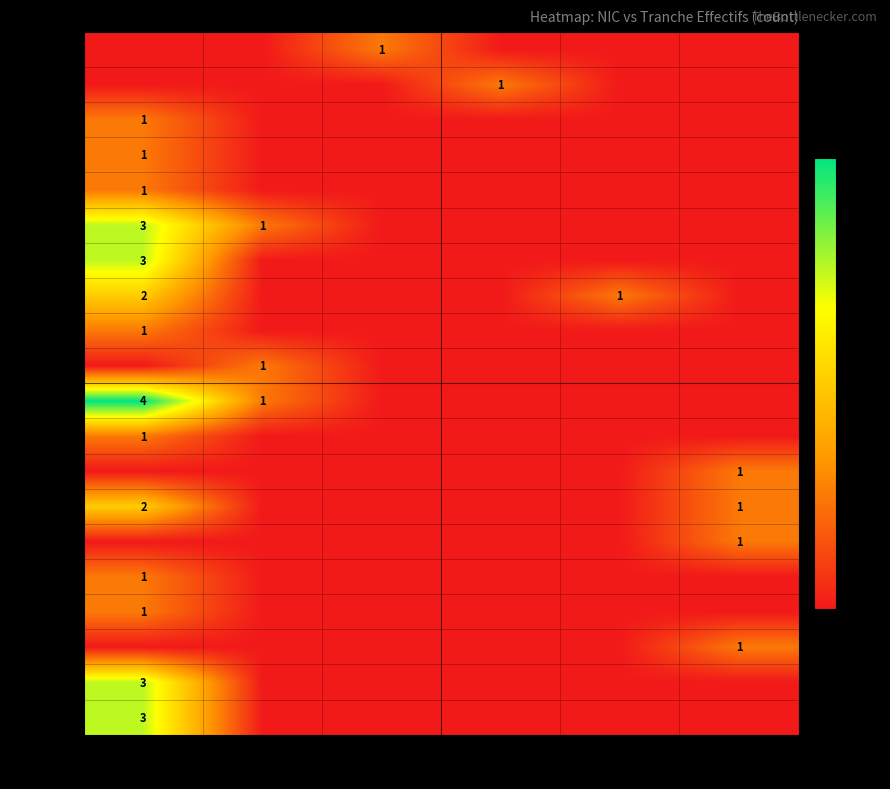

True or false: 00040 has a value of 0 at NN.

False